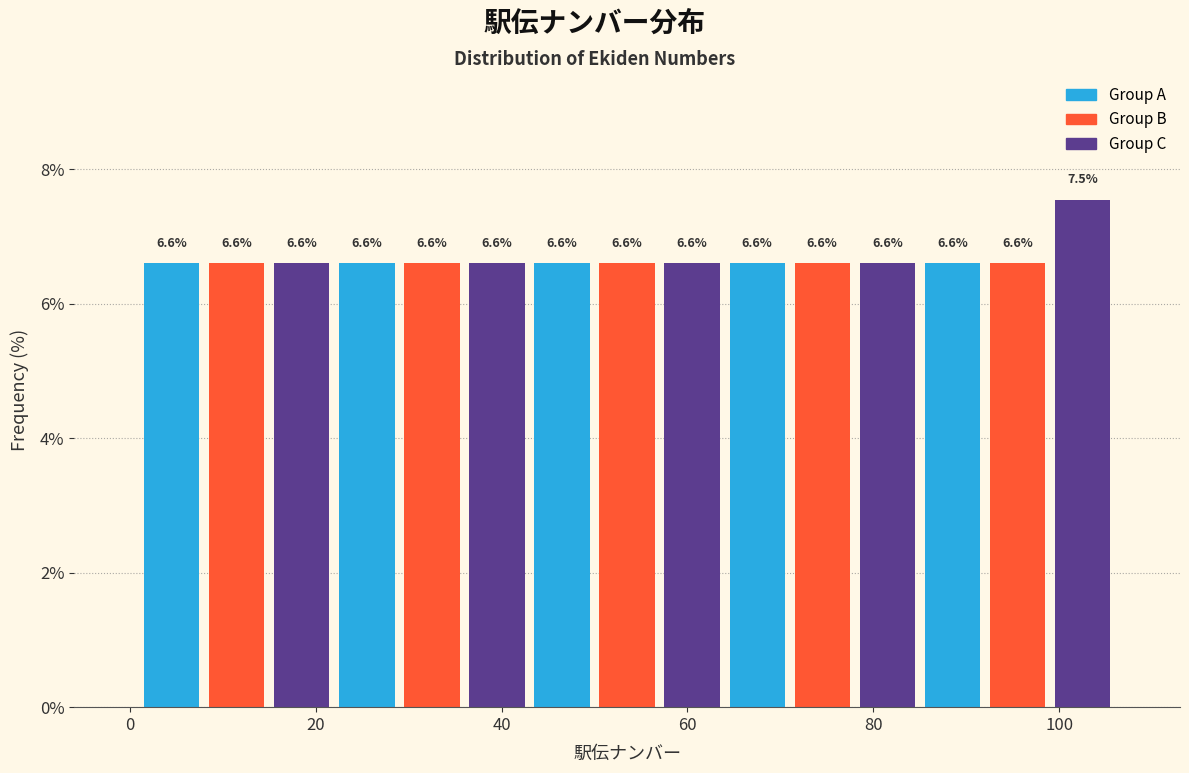

Around what value on the x-axis is the tallest bar? Give the approximate position of its centre, as read against the axis.

102